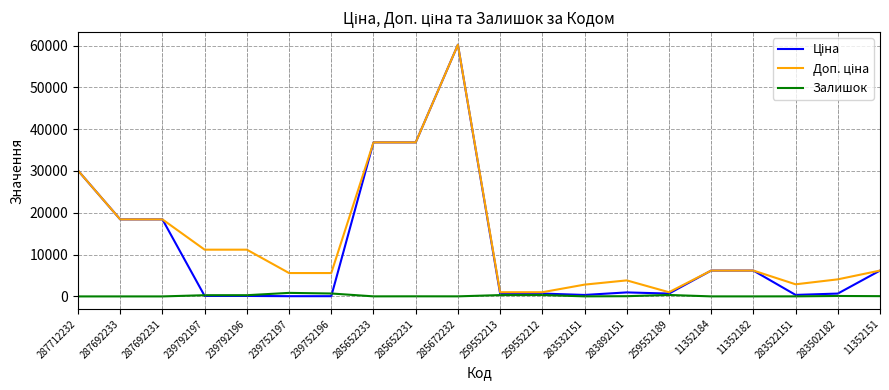

At which category is the sum across all series the highest?

285672232